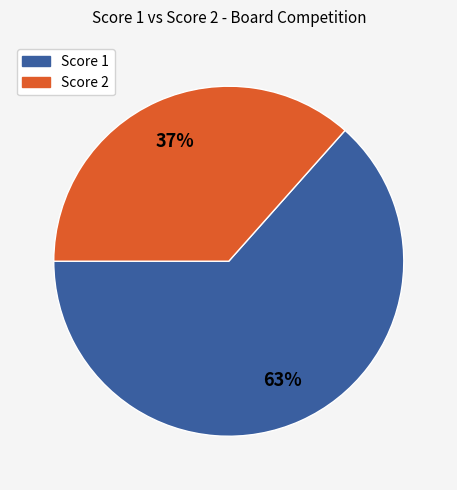

Is there any slice that represents more than half of the pie?

Yes